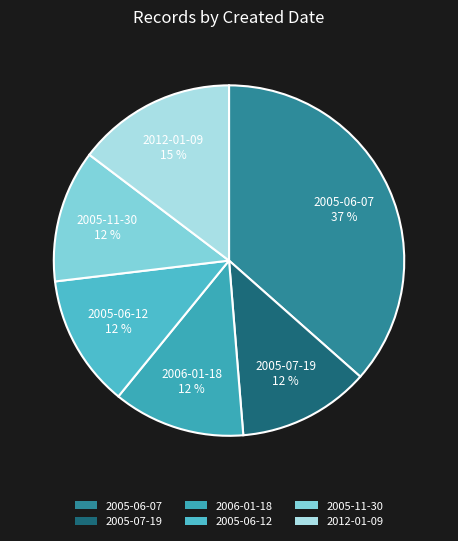

Do 2005-06-07 and 2005-11-30 together represent more than half of the pie?

No